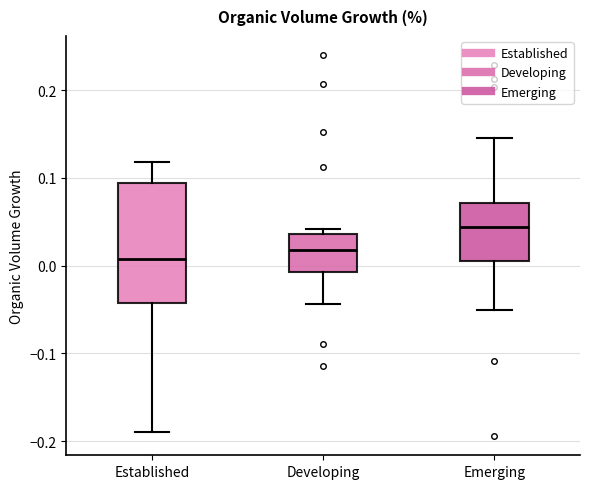

Reading left to right, read every box against the y-axis: the position of its median line, the range the box covers, and the ends of its whiskers. The values are not printed on the chart, so give them approximately, as read against the axis.

Established: median 0.01, box -0.04 to 0.09, whiskers -0.19 to 0.12
Developing: median 0.02, box -0.01 to 0.04, whiskers -0.04 to 0.04 (just above the box's upper edge)
Emerging: median 0.04, box 0.01 to 0.07, whiskers -0.05 to 0.15